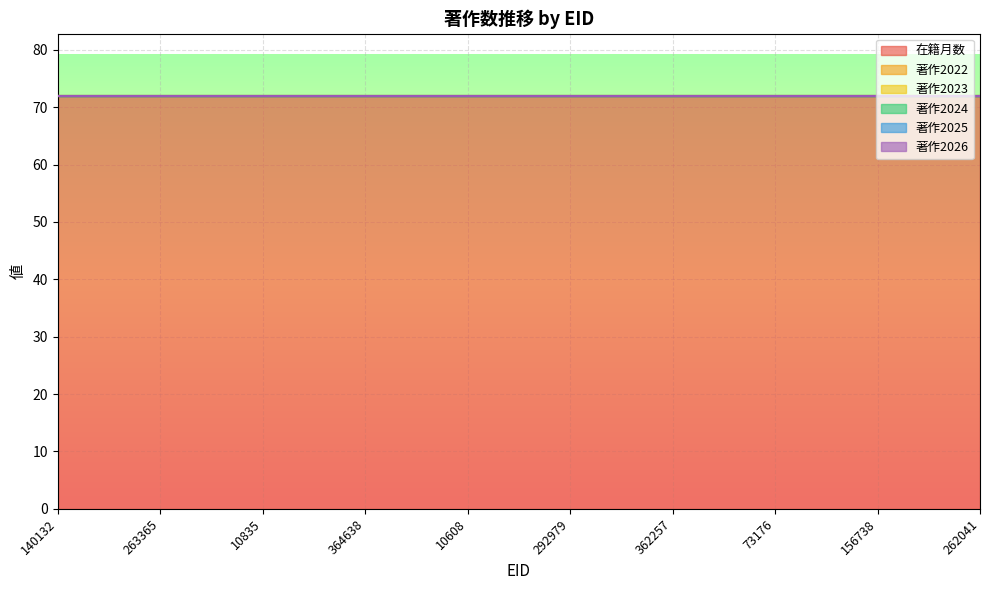

What is the total value across all series at 362257?

72